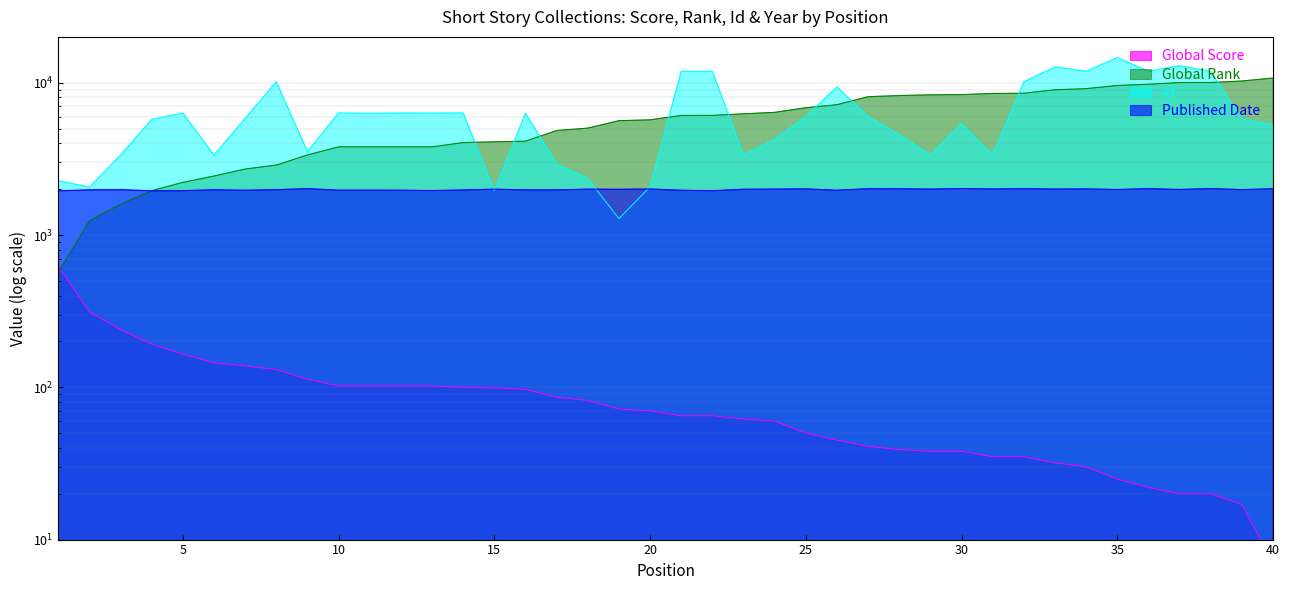

What is the total value across all series at 39?

18041